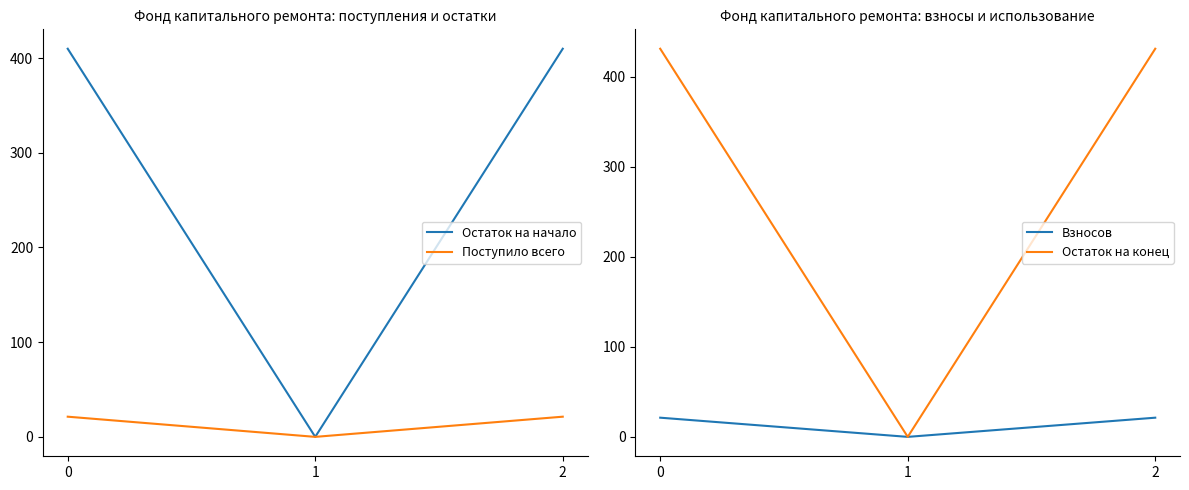

Reading left to right, list all the values displayed in this chart.

Остаток на начало: 409.9	0.0	409.9
Поступило всего: 21.3	0.0	21.3
Взносов: 21.3	0.0	21.3
Остаток на конец: 431.2	0.0	431.2